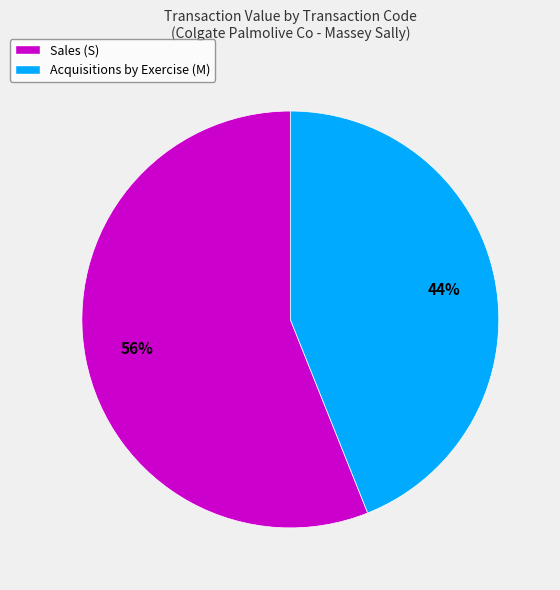

Is it true that Sales (S) is 68% of the pie?

False